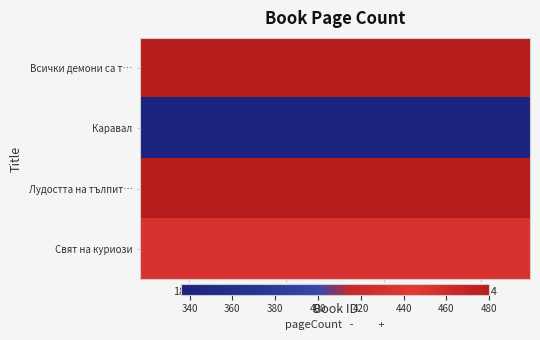

Reading left to right, what are all the values shown in this chart?

Всички демони са т…: 18248=480	7896=480	18982=480	19824=480
Каравал: 18248=336	7896=336	18982=336	19824=336
Лудостта на тълпит…: 18248=480	7896=480	18982=480	19824=480
Свят на куриози: 18248=432	7896=432	18982=432	19824=432